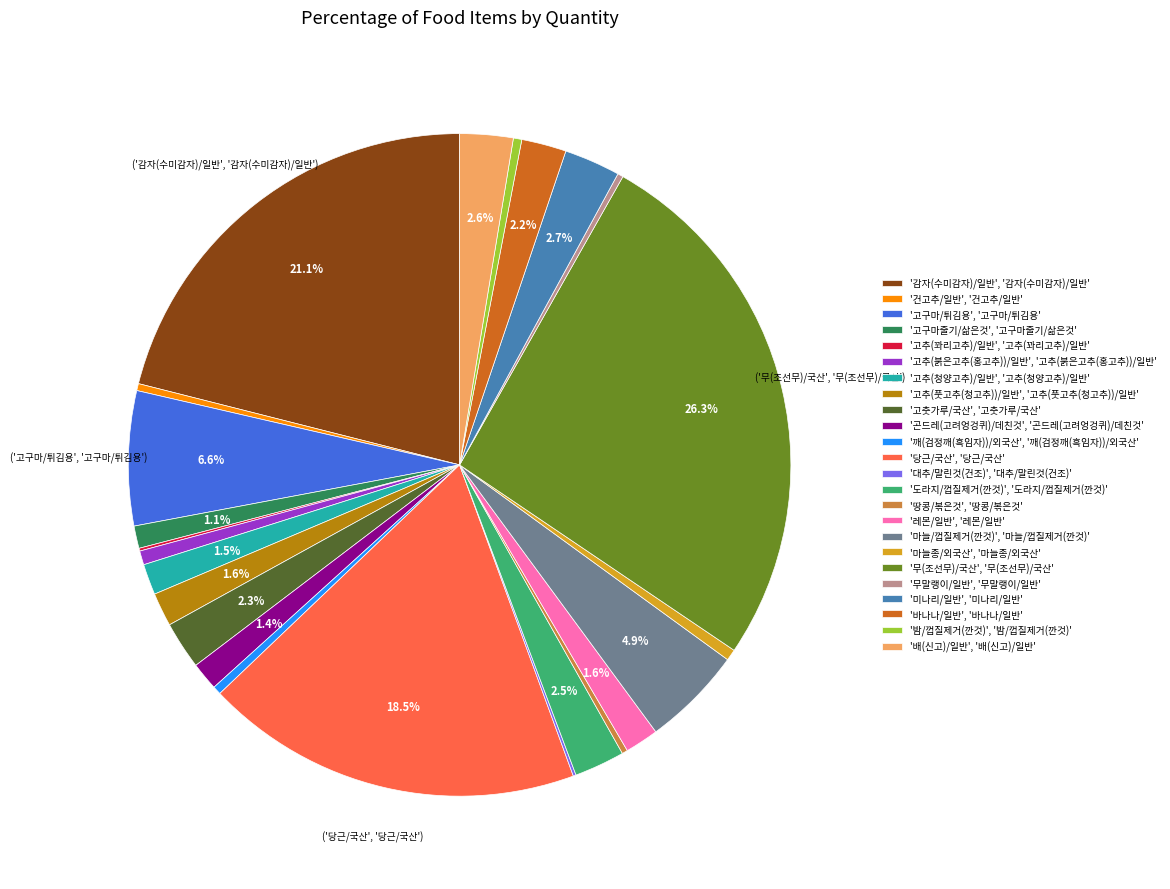

What is the largest slice in the pie chart?

'무(조선무)/국산', '무(조선무)/국산'